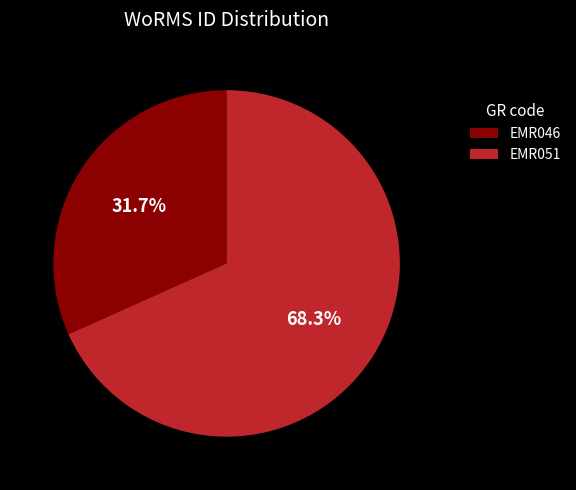

Is there a majority slice in this chart?

Yes